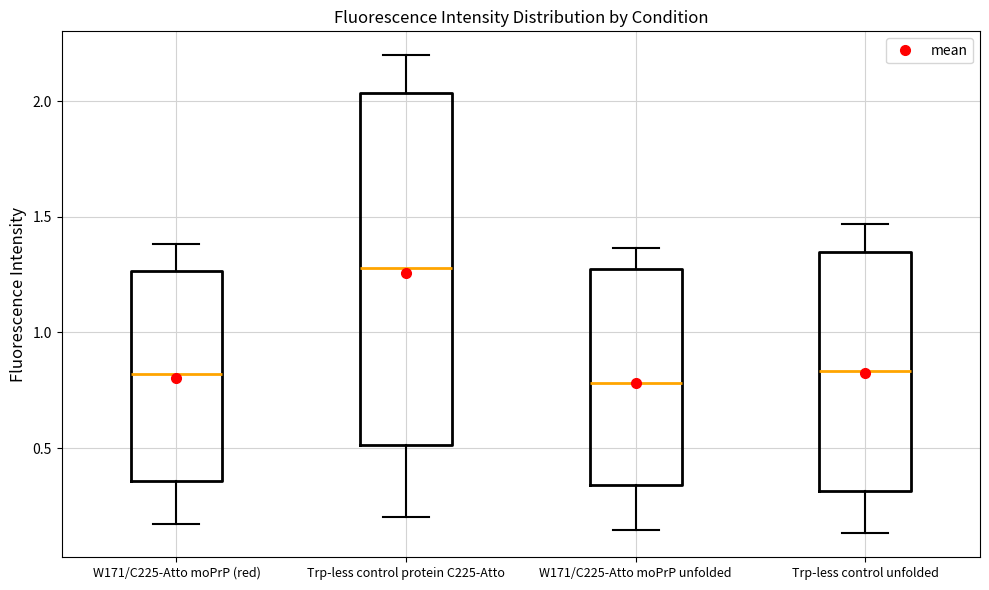

Which box is the tallest, from its lower edge to its upper edge?

Trp-less control protein C225-Atto